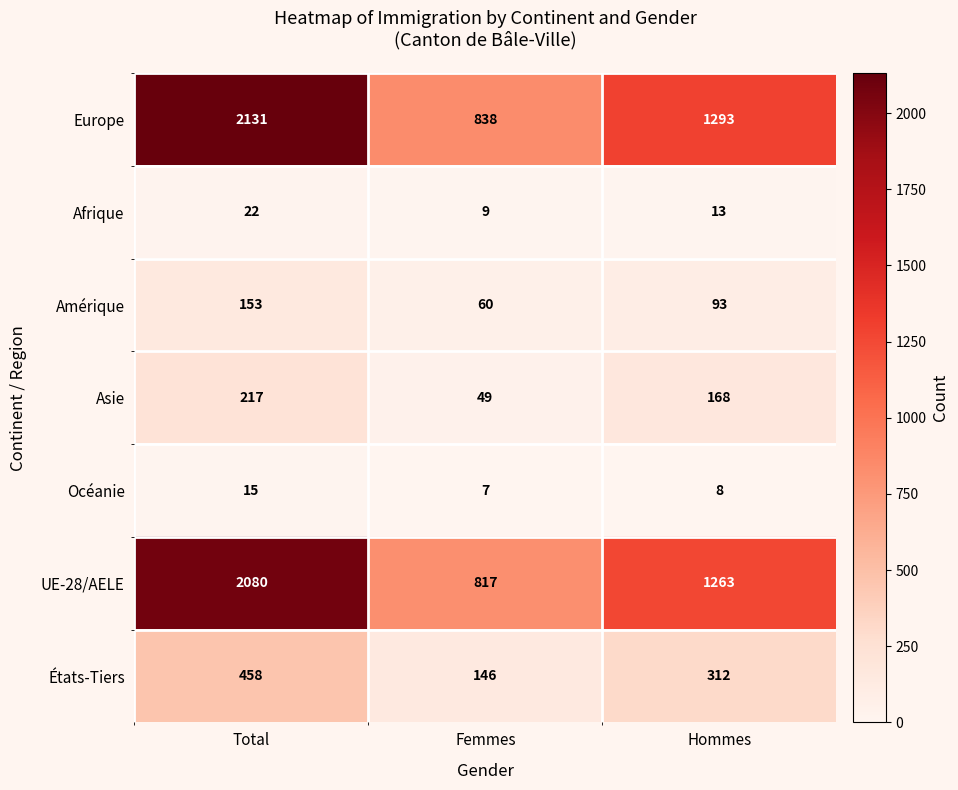

Which series changed the most between Femmes and Hommes?

Europe